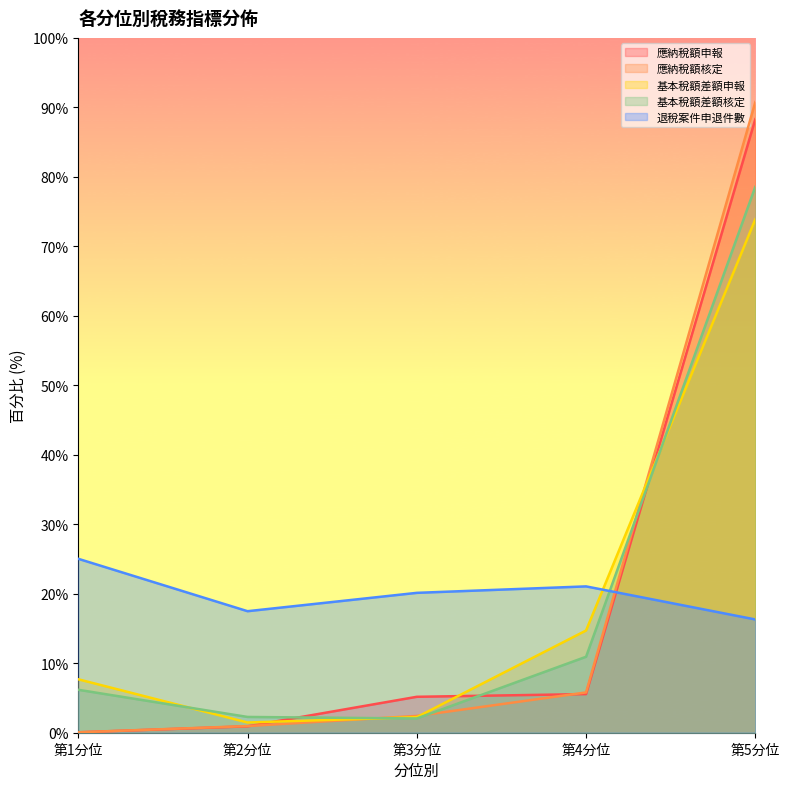

What is the difference between the maximum and second lowest values in the 基本稅額差額核定 series?

76.3